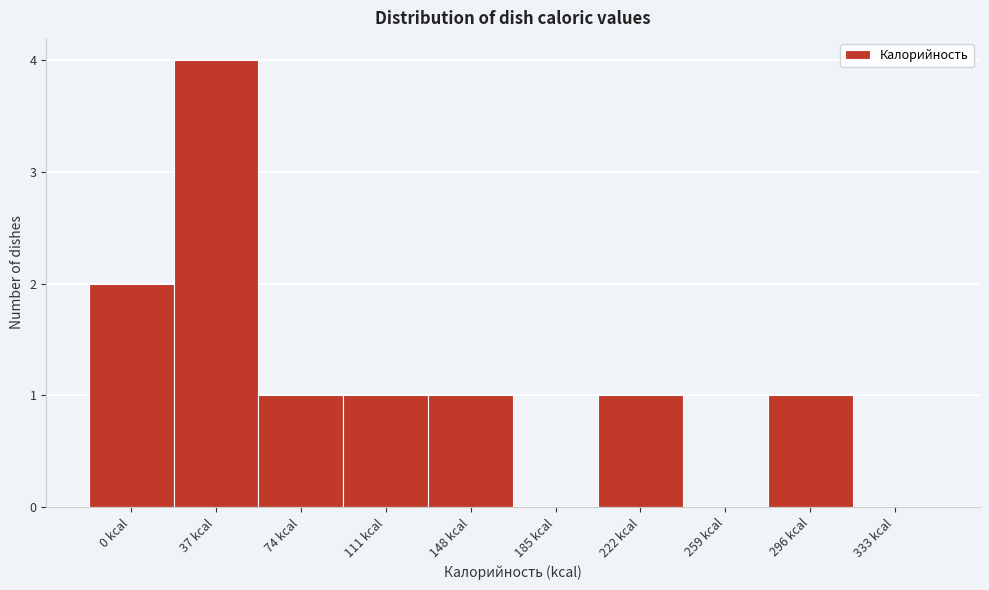

Reading left to right, transcribe all the data shown in this chart.

0 kcal=2	37 kcal=4	74 kcal=1	111 kcal=1	148 kcal=1	185 kcal=0	222 kcal=1	259 kcal=0	296 kcal=1	333 kcal=0